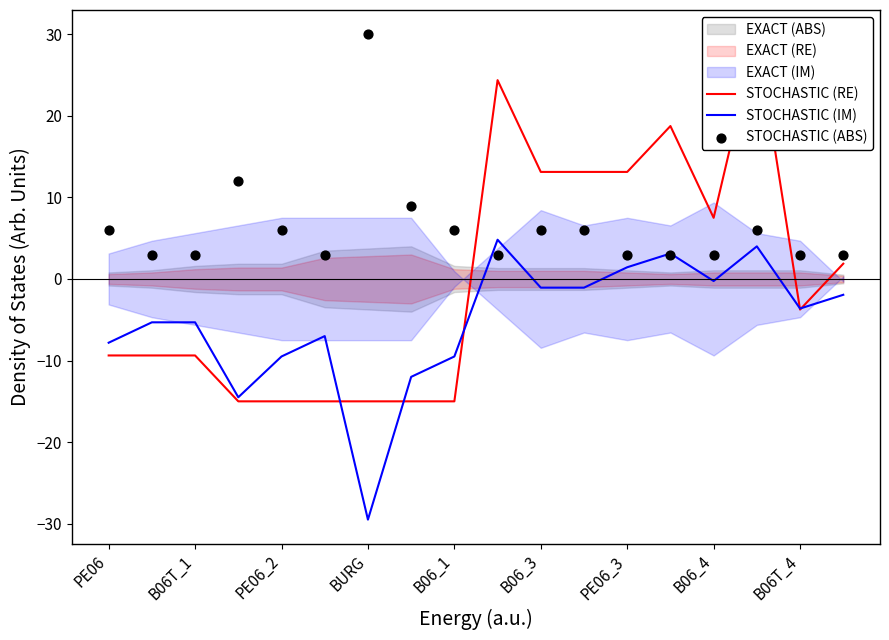

At how many categories does at least one series exceed 7?

10